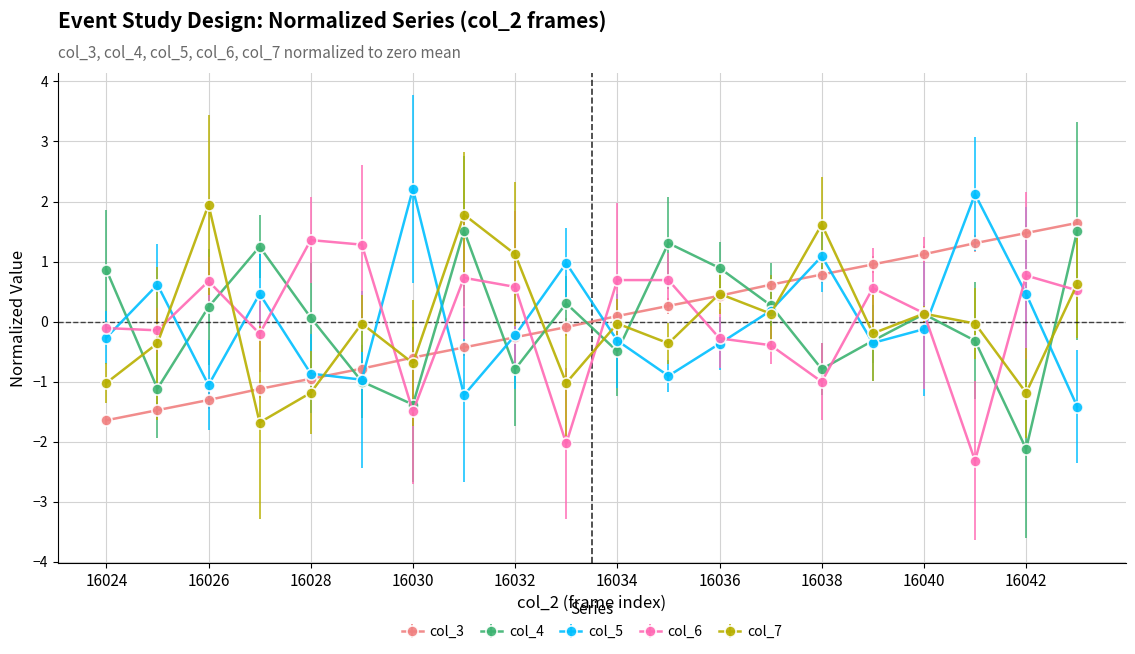

What is the value of the col_7 point at the 13th from the left?

0.5